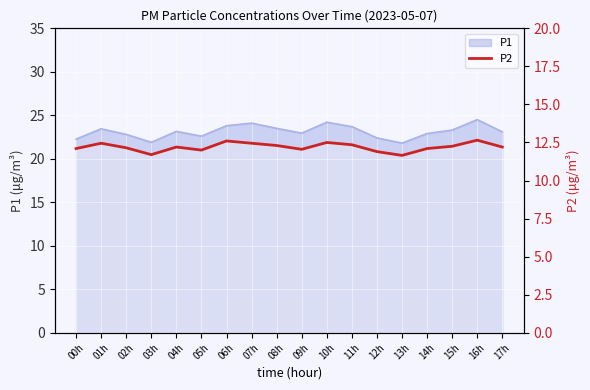

What is the smallest value displayed?

11.7